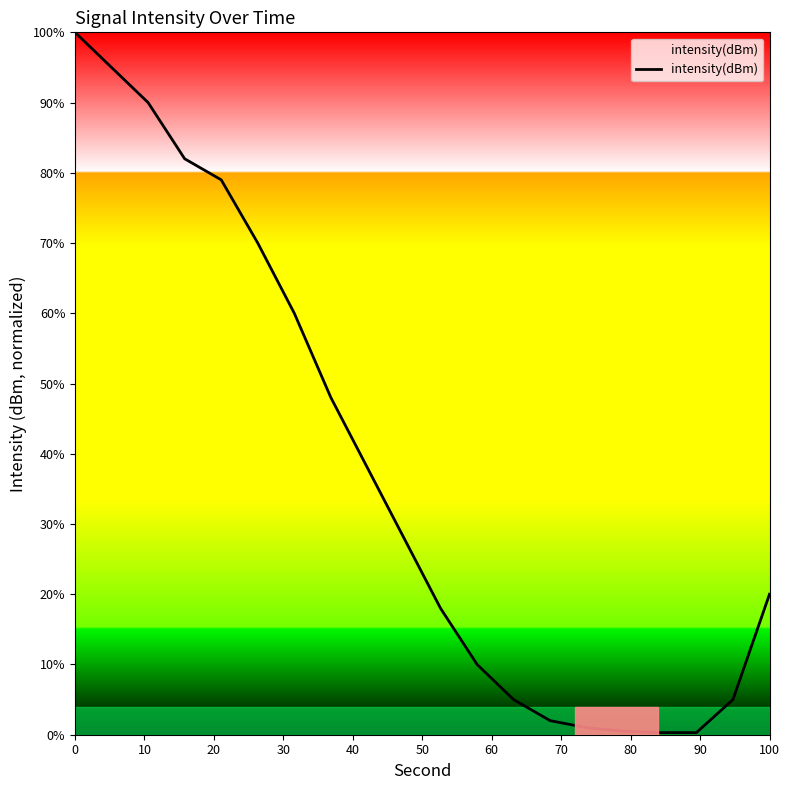

What is the maximum value shown in the chart?

100.0